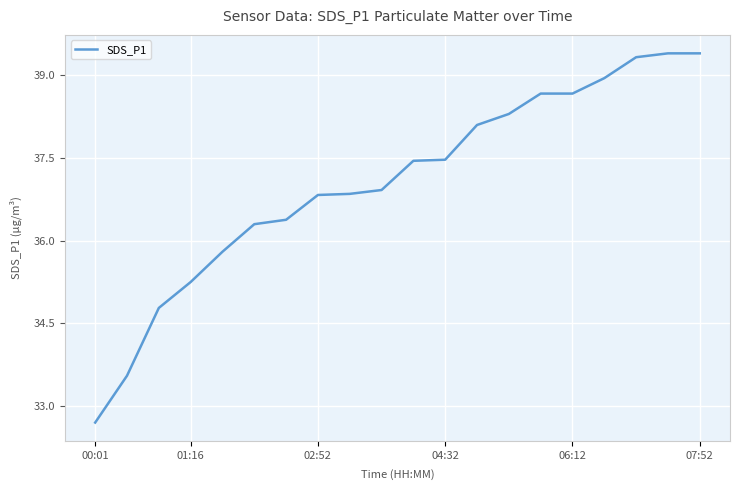

What is the maximum value shown in the chart?

39.4